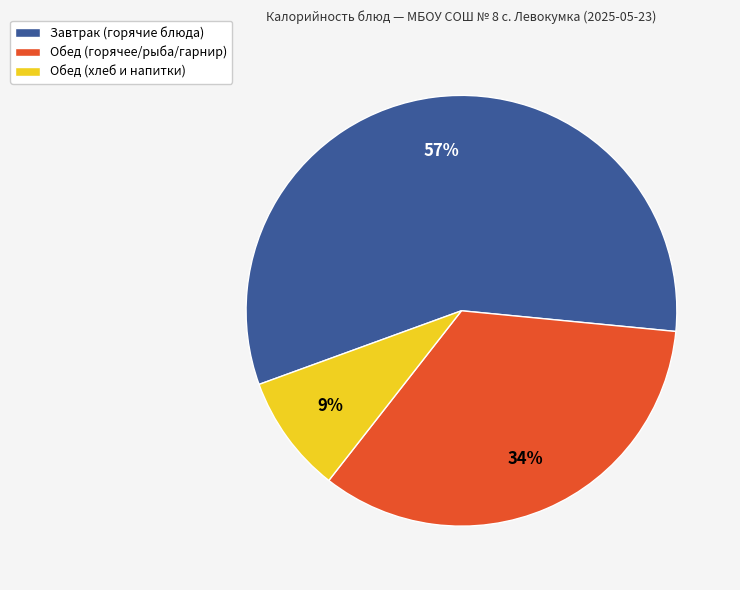

To the nearest percent, what is the difference between the largest and smallest slice percentages?

48%